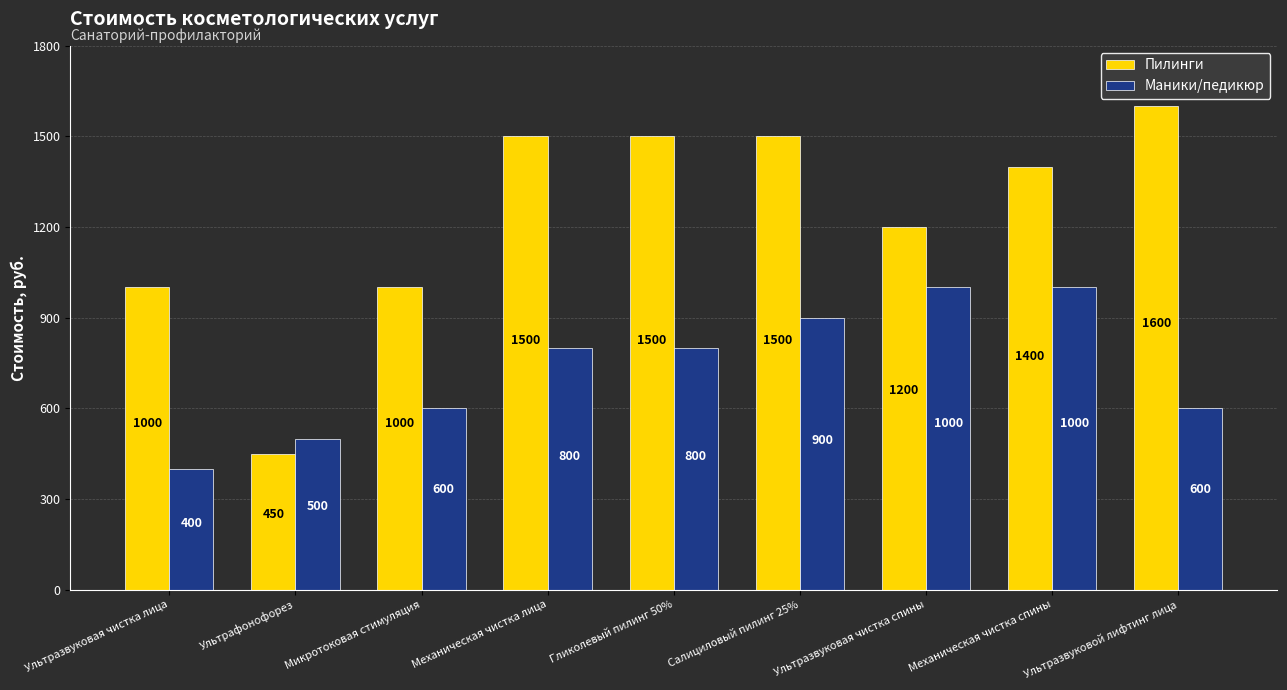

What value does the Пилинги series have at Ультразвуковая чистка спины?

1200